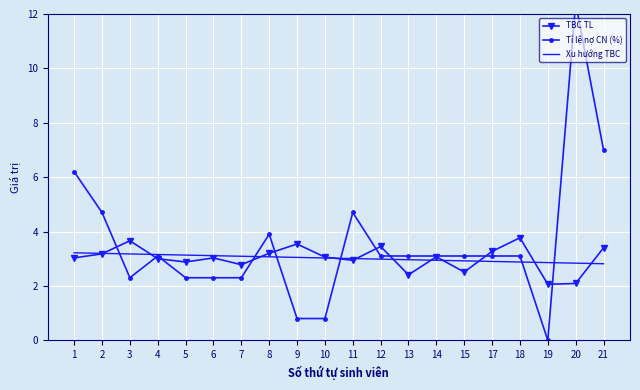

Where is the first local minimum for TBC TL?

5